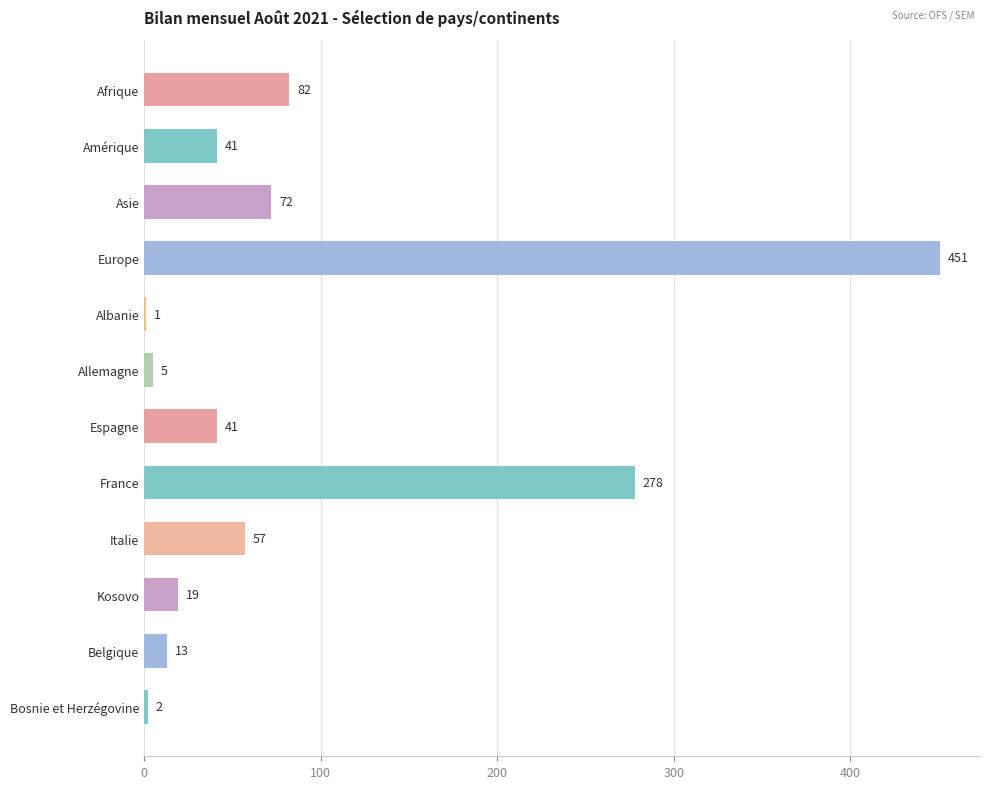

What is the sum of all values?

1062